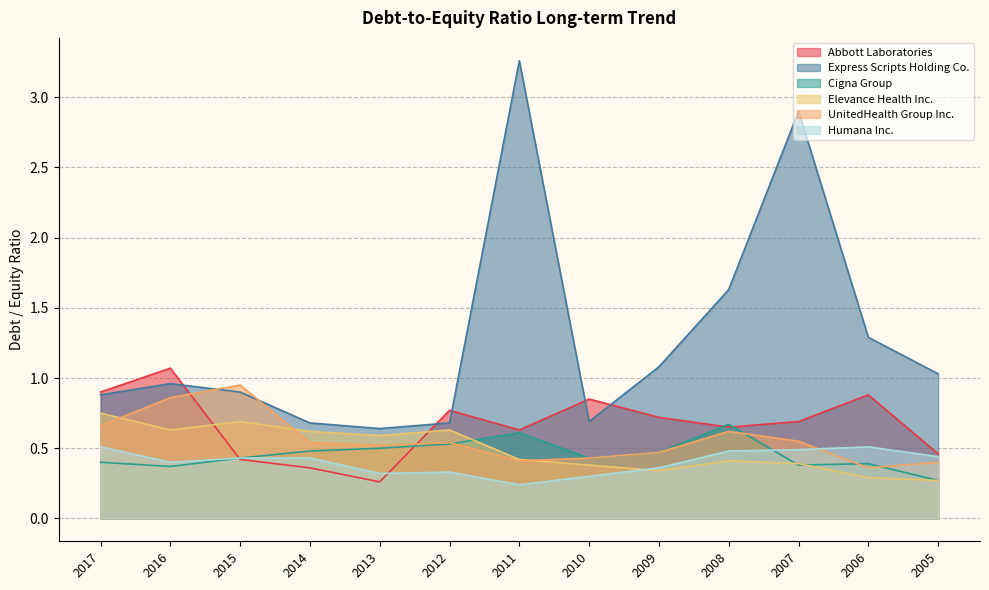

Is it true that Abbott Laboratories equals 0.5 at 2010?

False